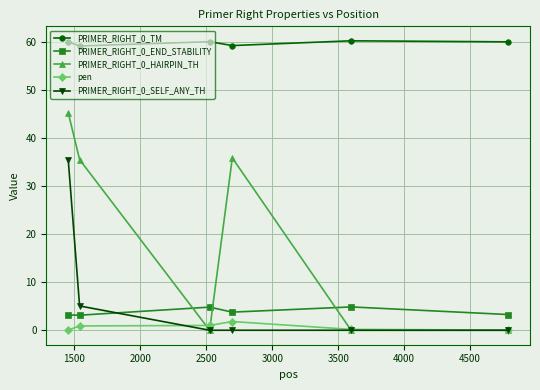

True or false: PRIMER_RIGHT_0_HAIRPIN_TH and PRIMER_RIGHT_0_TM cross at least once.

False